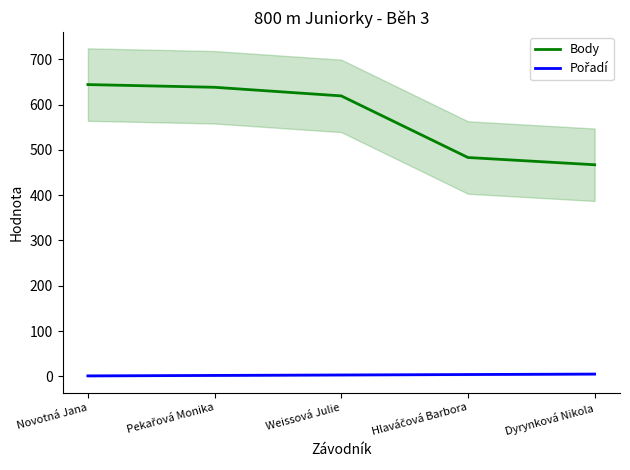

True or false: Body has more than 2 interior local peaks.

False